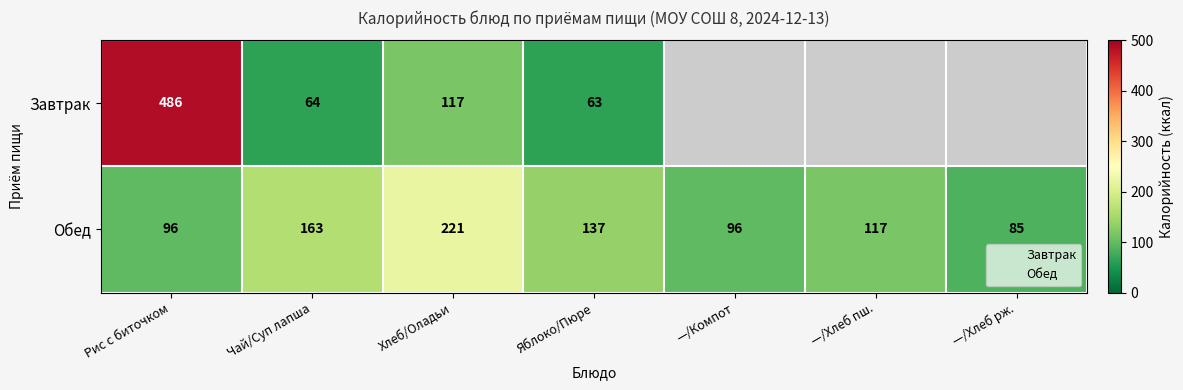

How many data points in Завтрак are less than 486?

3